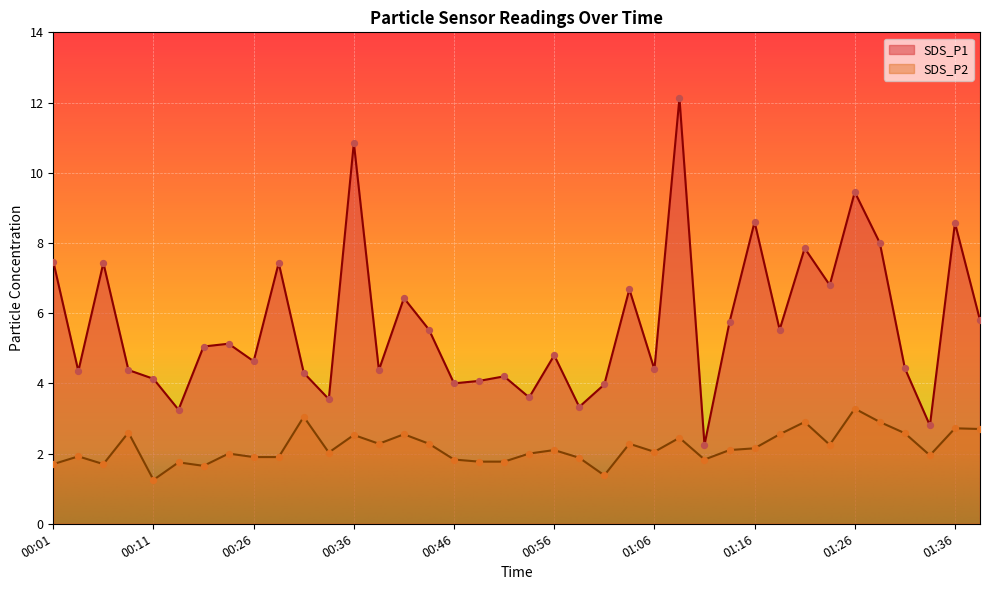

At how many categories does at least one series exceed 6?

13